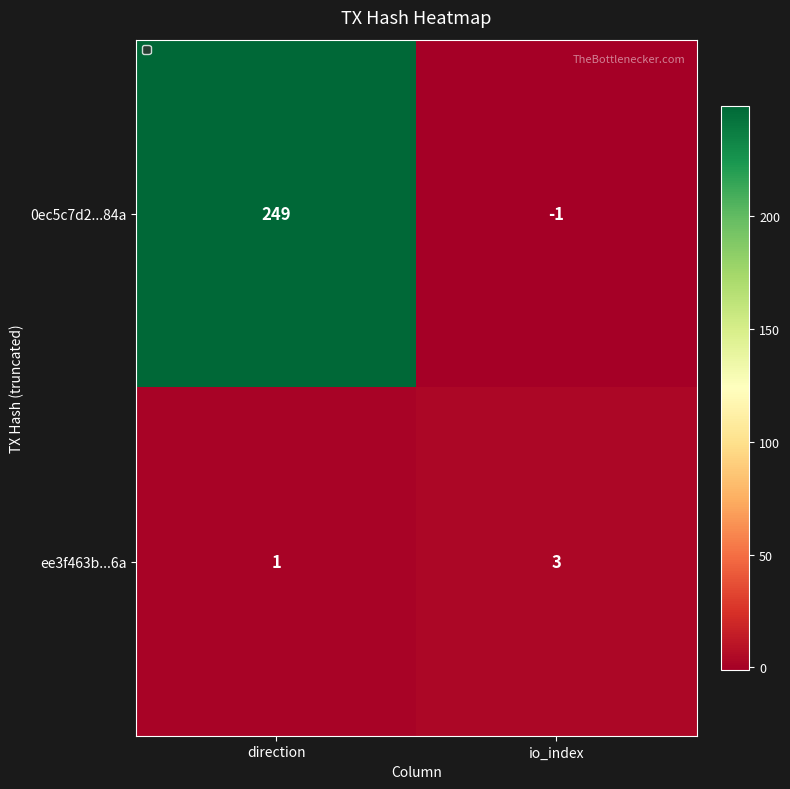

At how many categories does at least one series exceed 118?

1